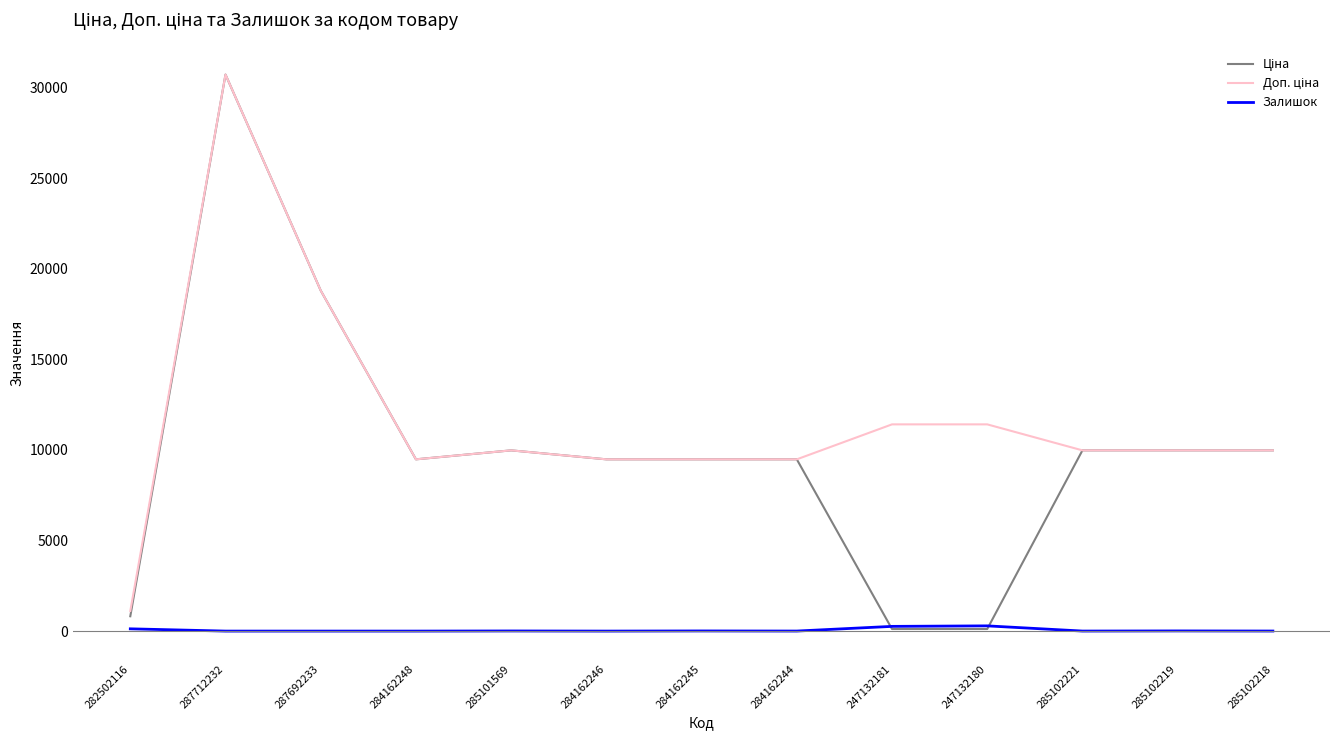

At which category is the sum across all series the highest?

287712232